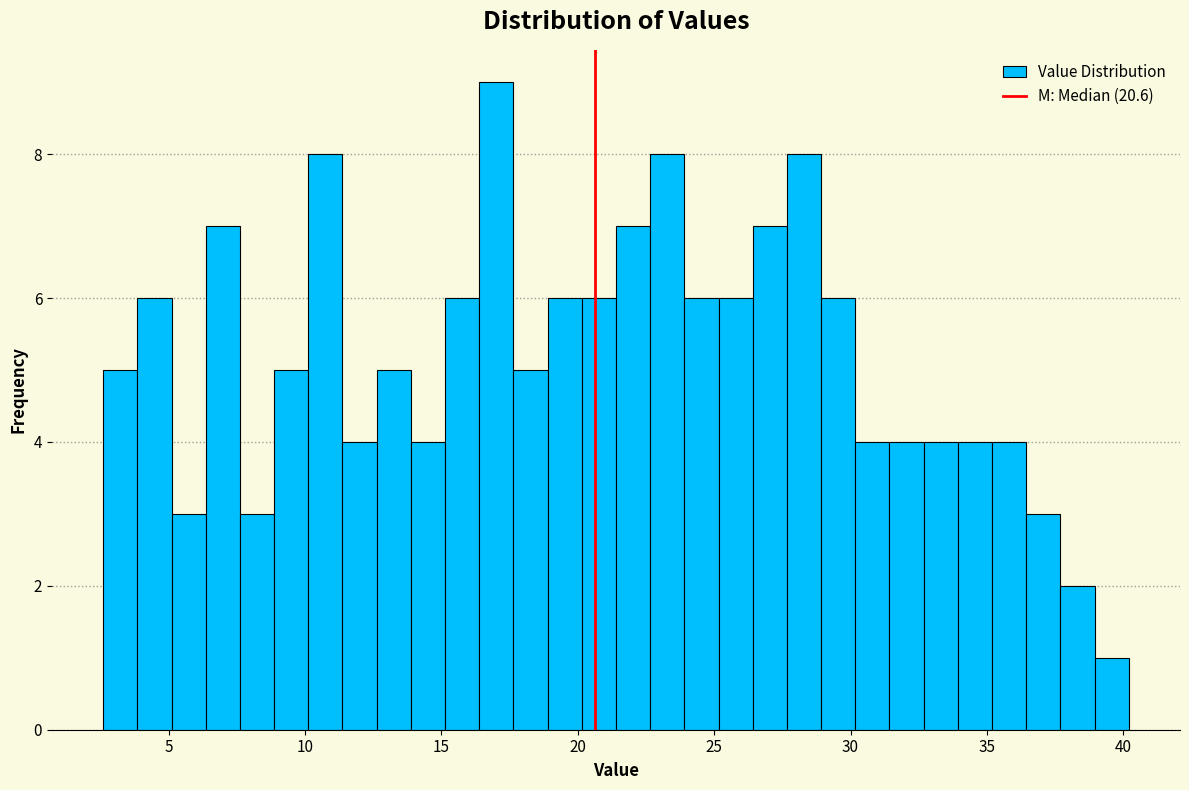

Read against the x-axis, roughly where is the centre of the tallest bar?

17.0